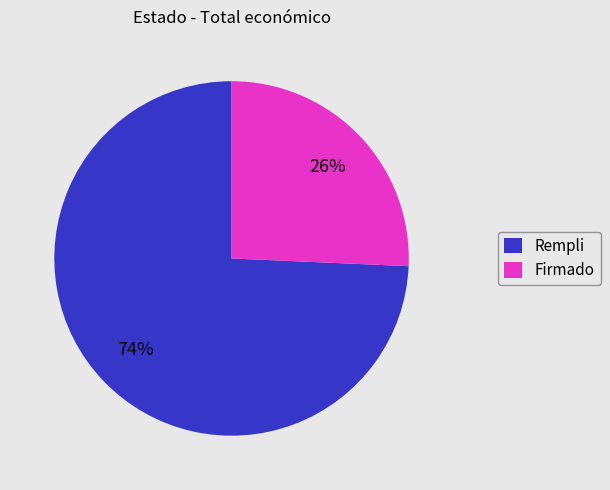

Which has a higher value, Rempli or Firmado?

Rempli